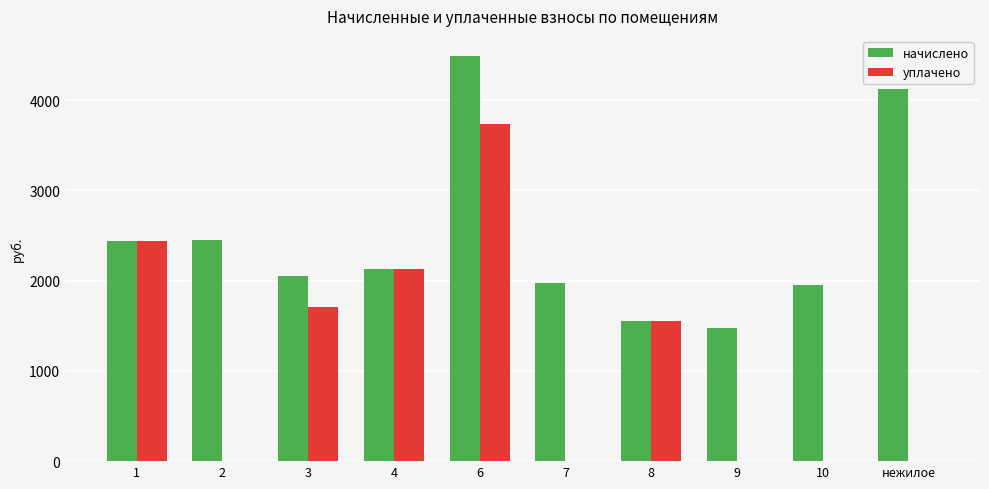

How many distinct data groups are displayed?

2